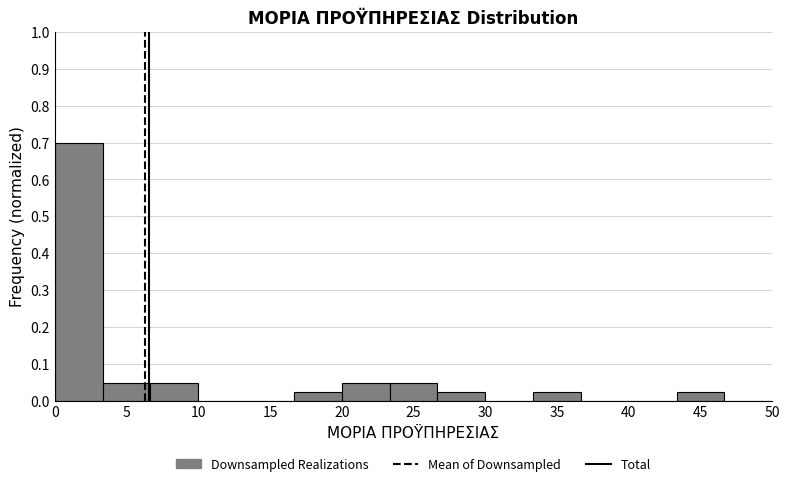

Which range on the x-axis has the tallest bar?

0.0 to 3.5